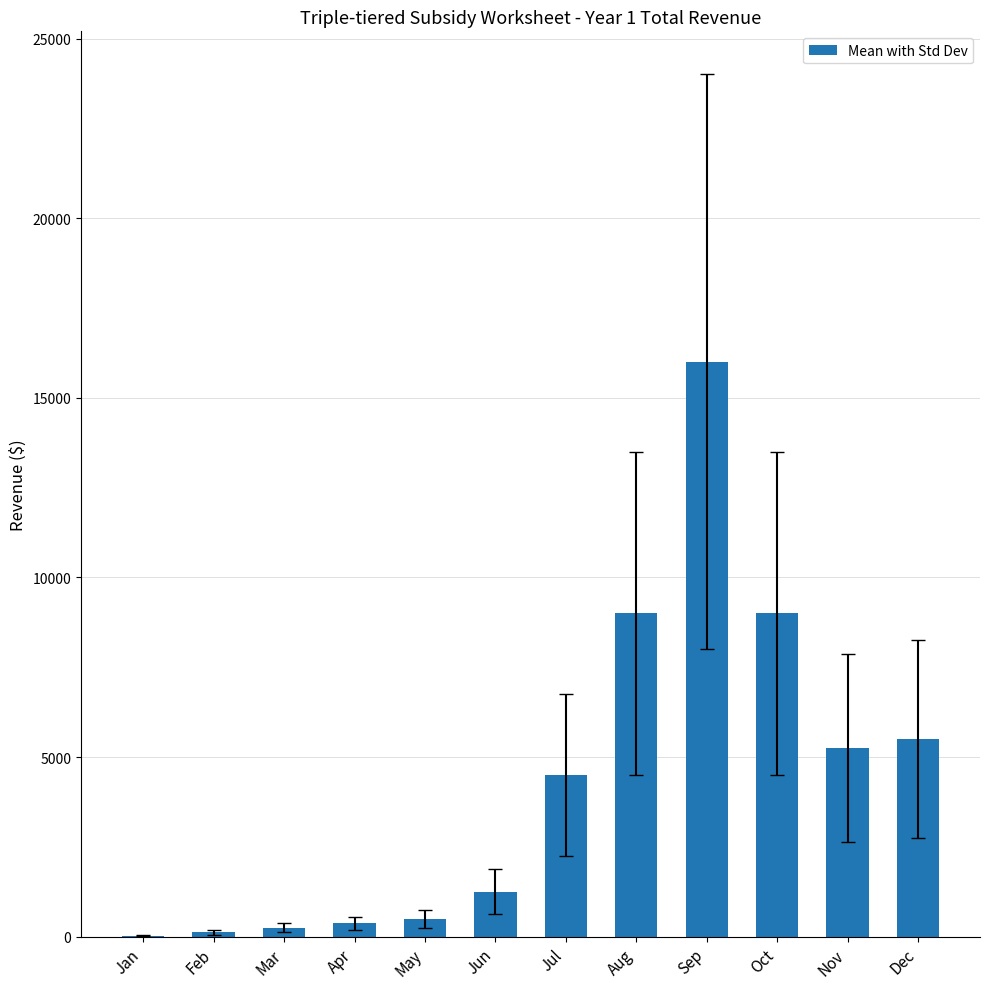

What is the maximum value shown in the chart?

16000